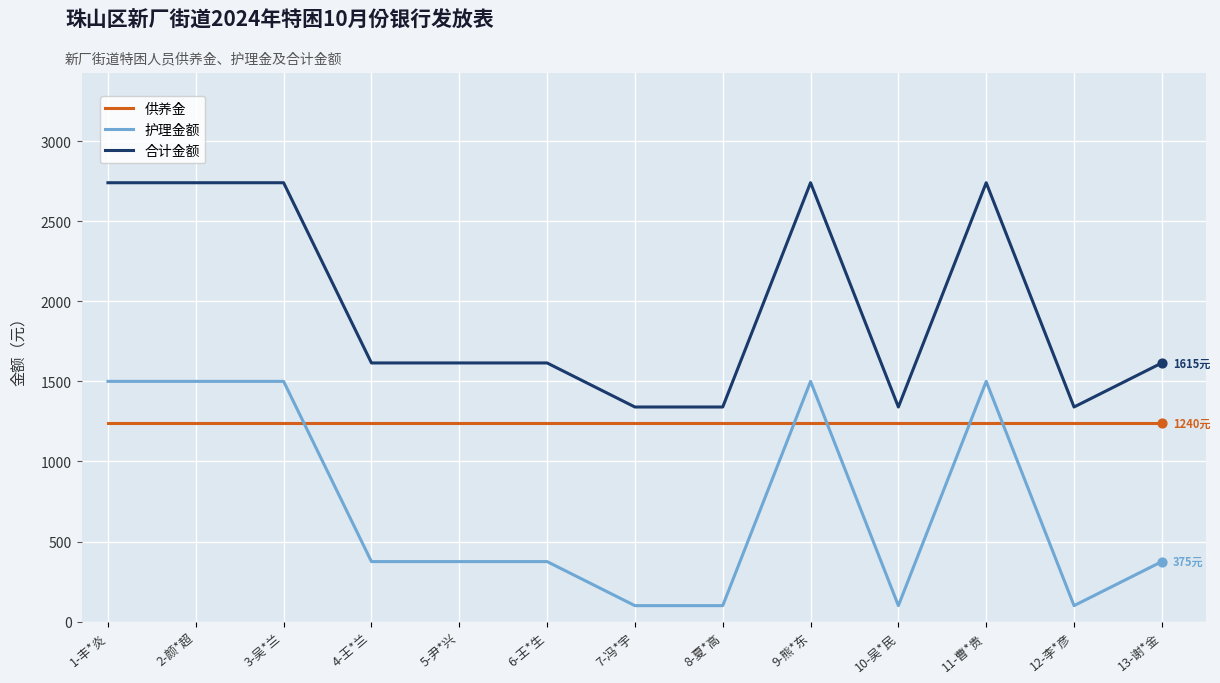

What is the total value across all series at 2-颜*超?

5480